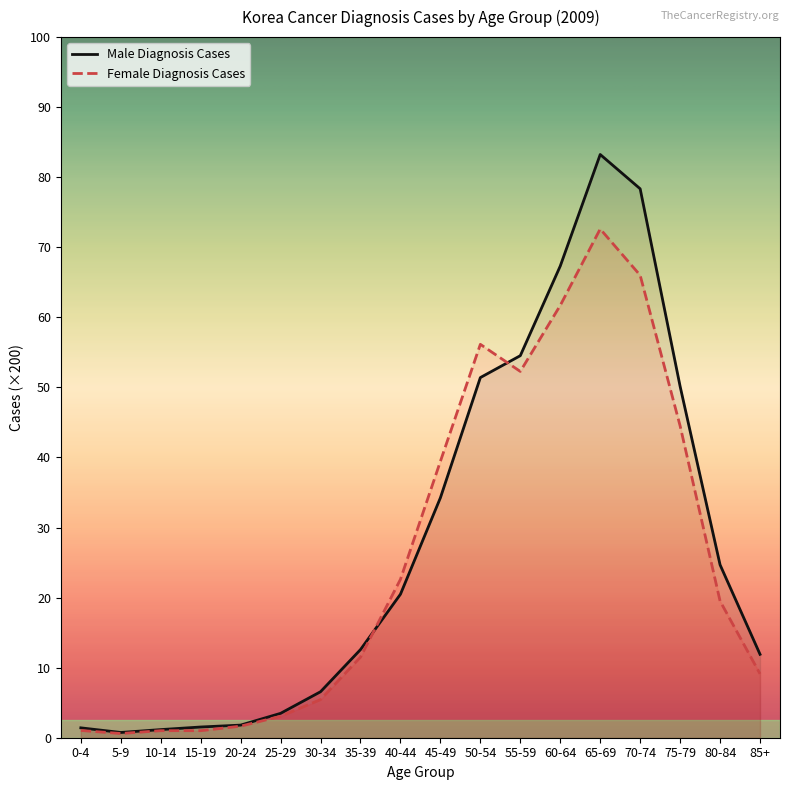

Is it true that Female Diagnosis Cases equals 1294 at 80-84?

False